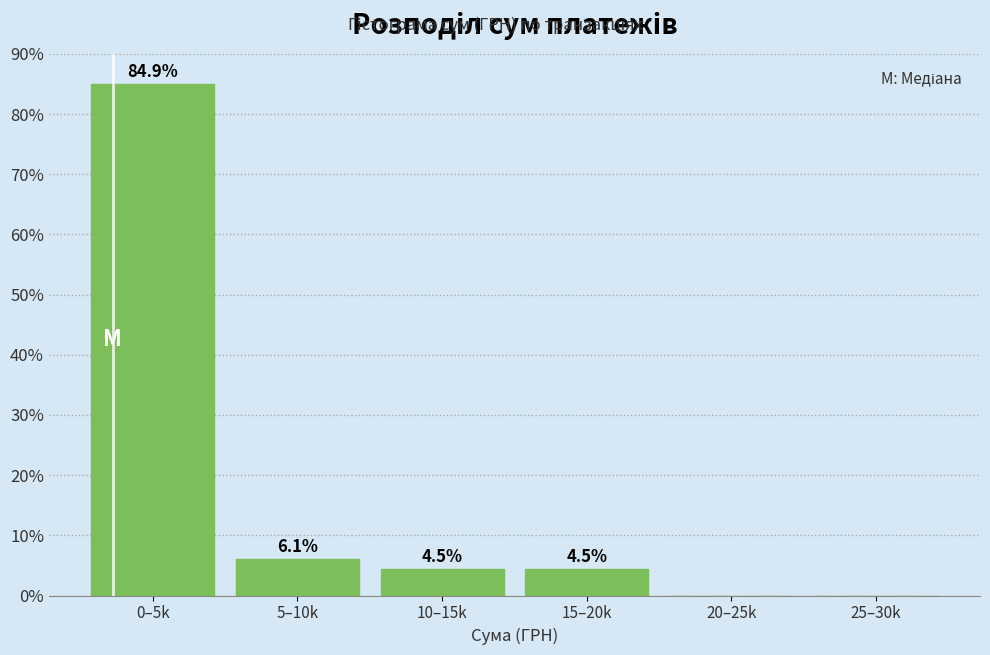

Reading right to left, list all the values displayed in this chart.

25–30k=0.0	20–25k=0.0	15–20k=4.5	10–15k=4.5	5–10k=6.1	0–5k=84.9